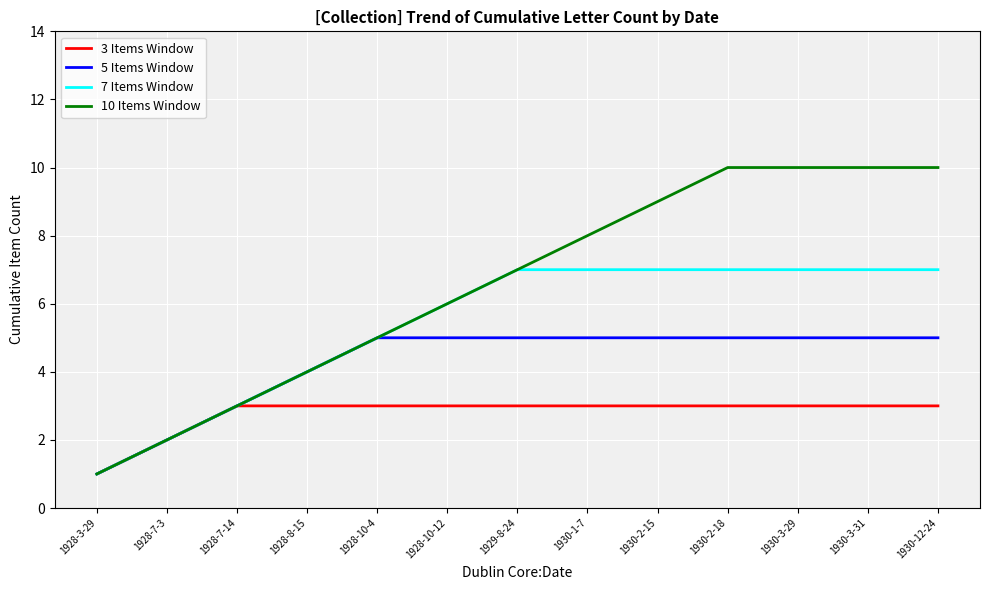

What is the average value of the 7 Items Window series?

5